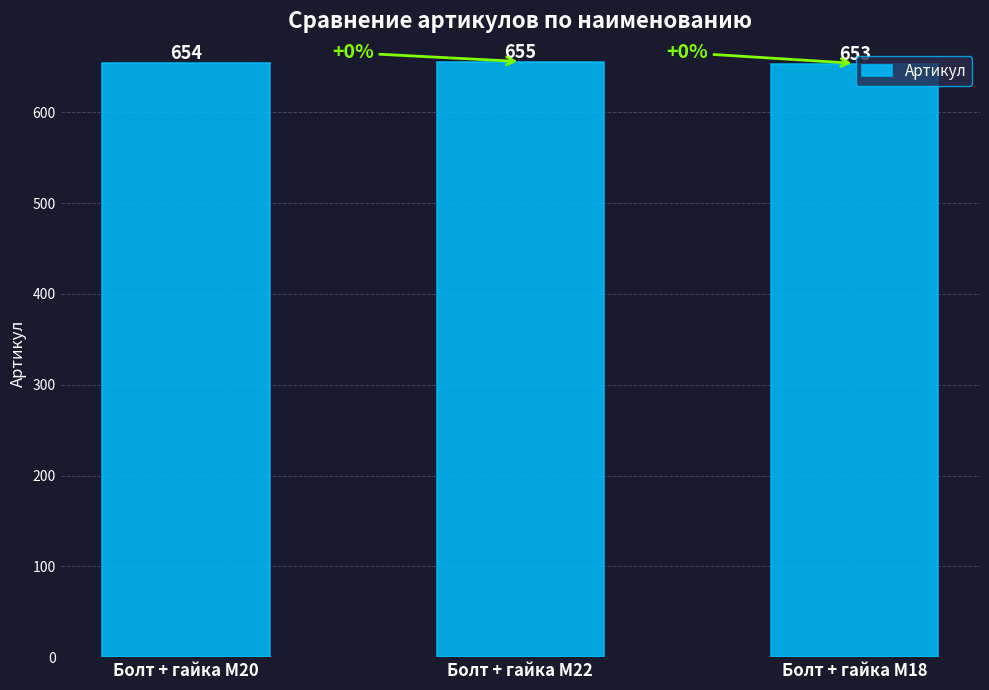

Are the bars horizontal?

No